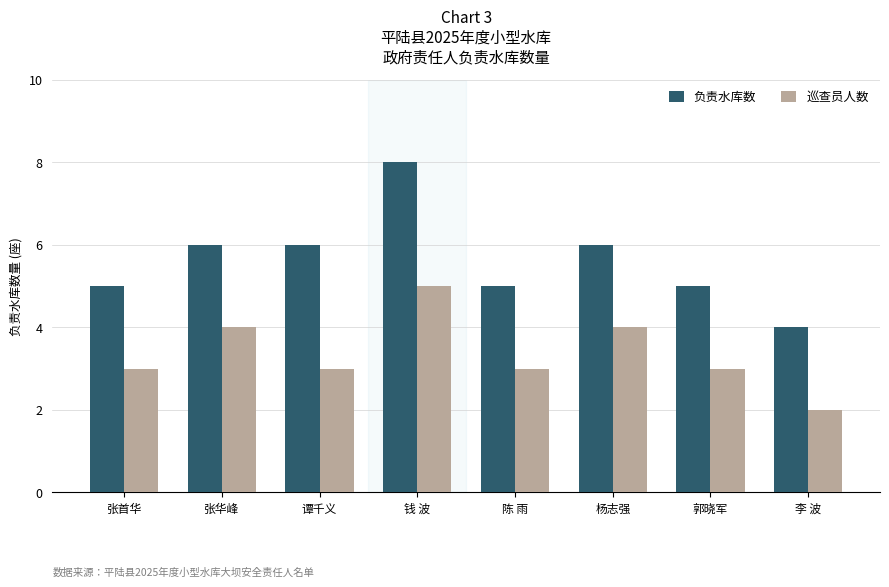

What is the minimum value for 巡查员人数?

2